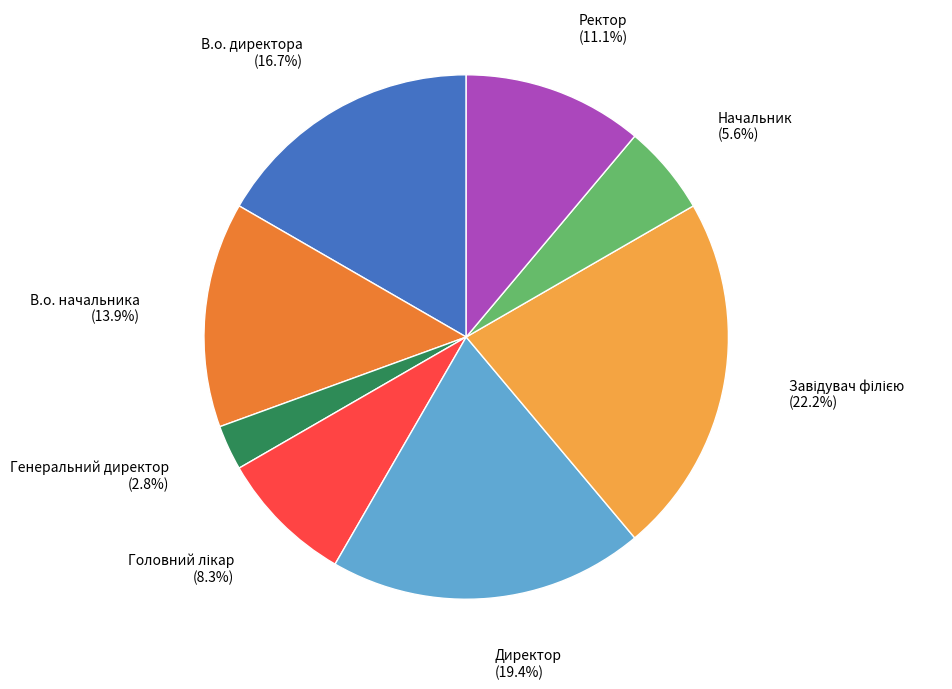

Is there a majority slice in this chart?

No